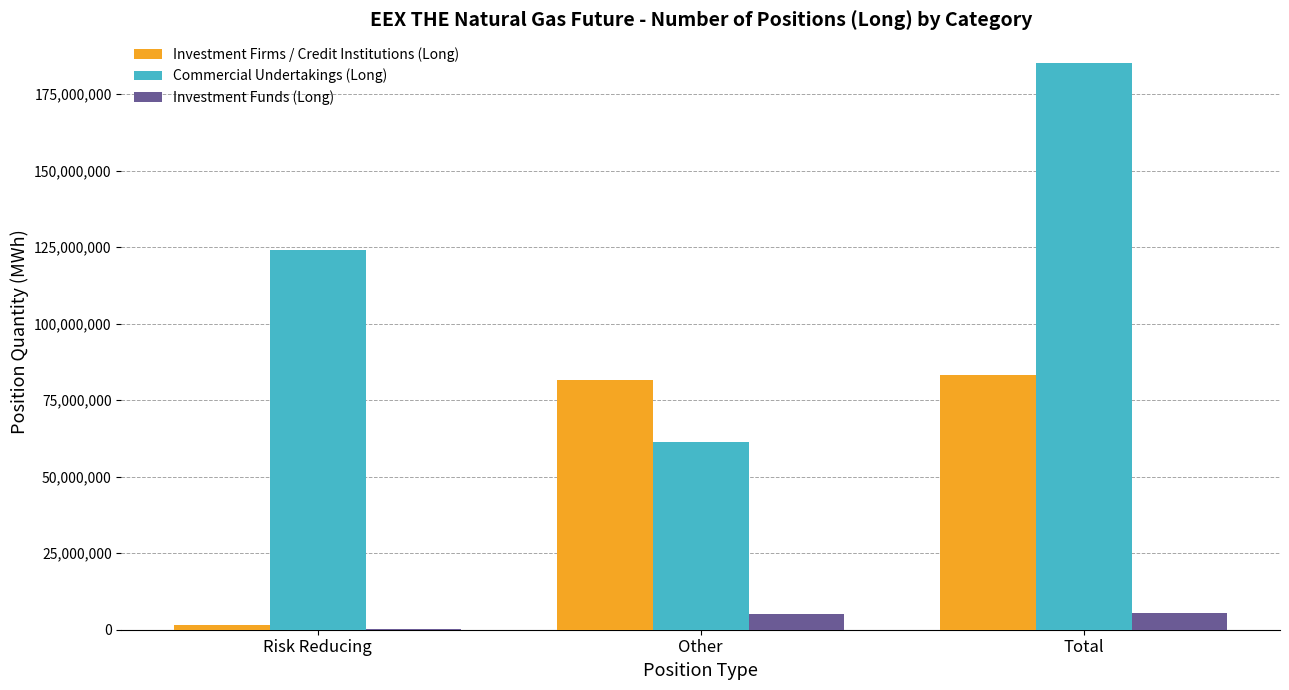

True or false: Investment Firms / Credit Institutions (Long) has a value of 126234573 at Other.

False